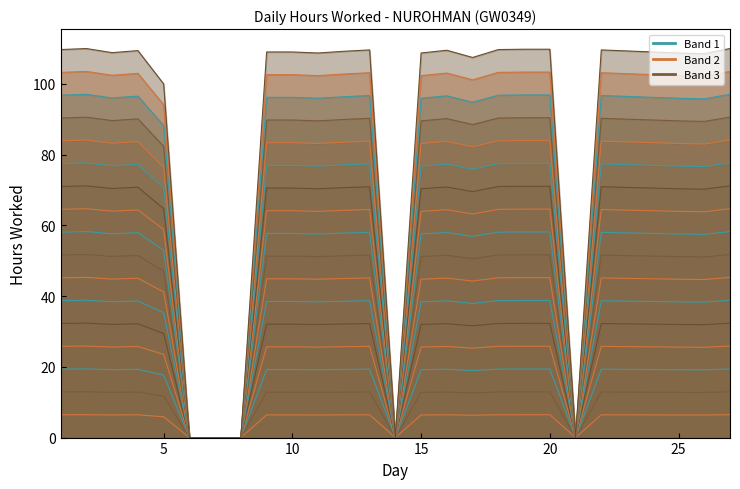

List the labels in order of value, smallest first.

6, 7, 8, 14, 21, 5, 17, 26, 11, 15, 25, 3, 9, 10, 24, 12, 23, 4, 16, 13, 22, 1, 18, 19, 20, 2, 27